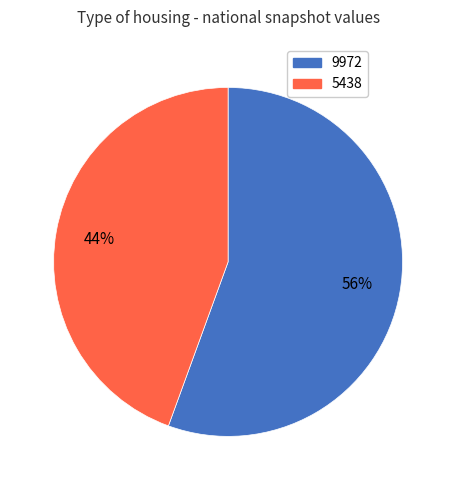

Count the number of slices in the pie.

2